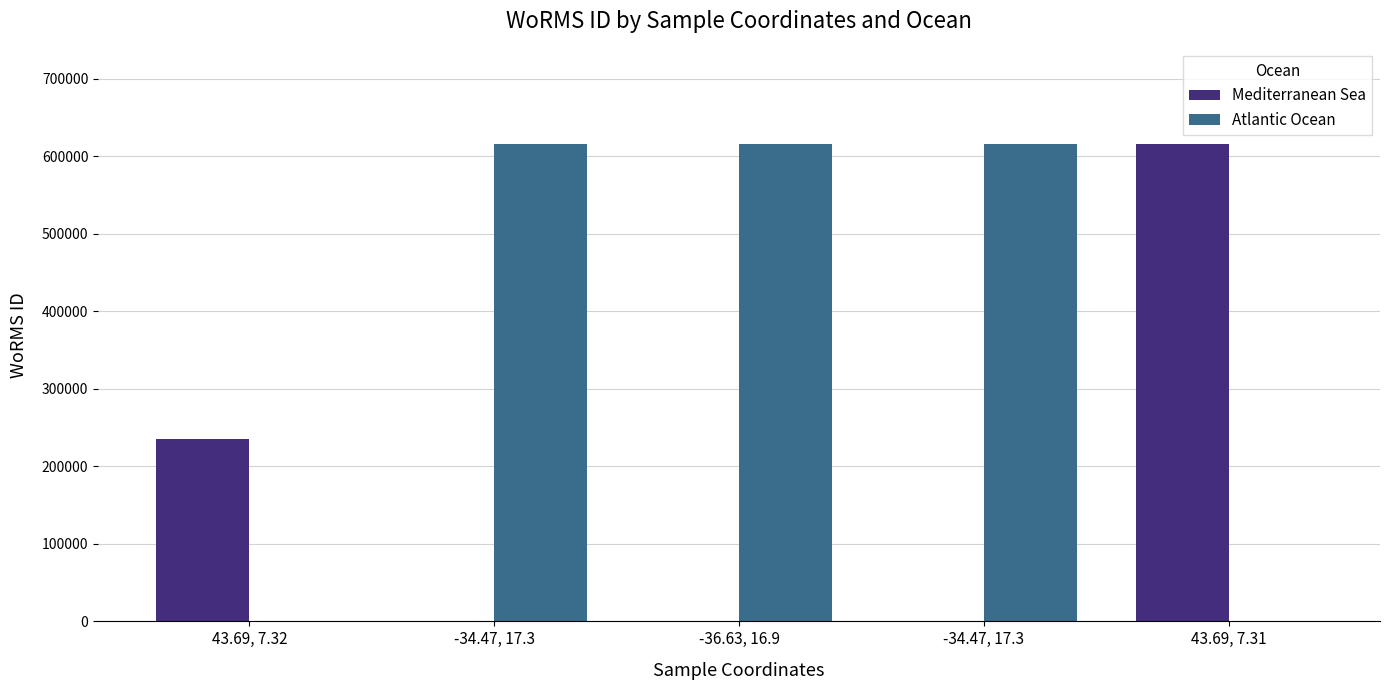

At which category is the sum across all series the highest?

-34.47, 17.3